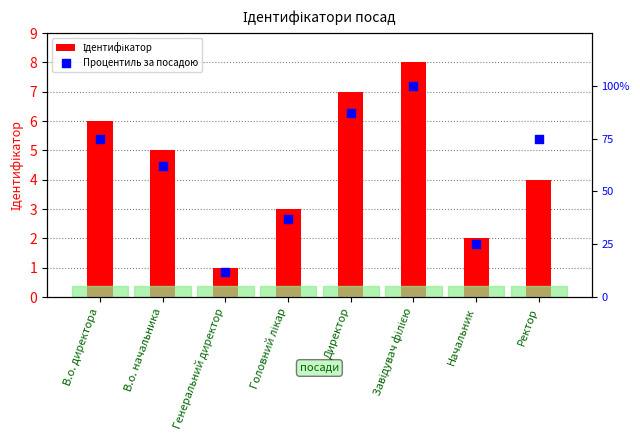

Which series contains the lowest Y value?

Ідентифікатор